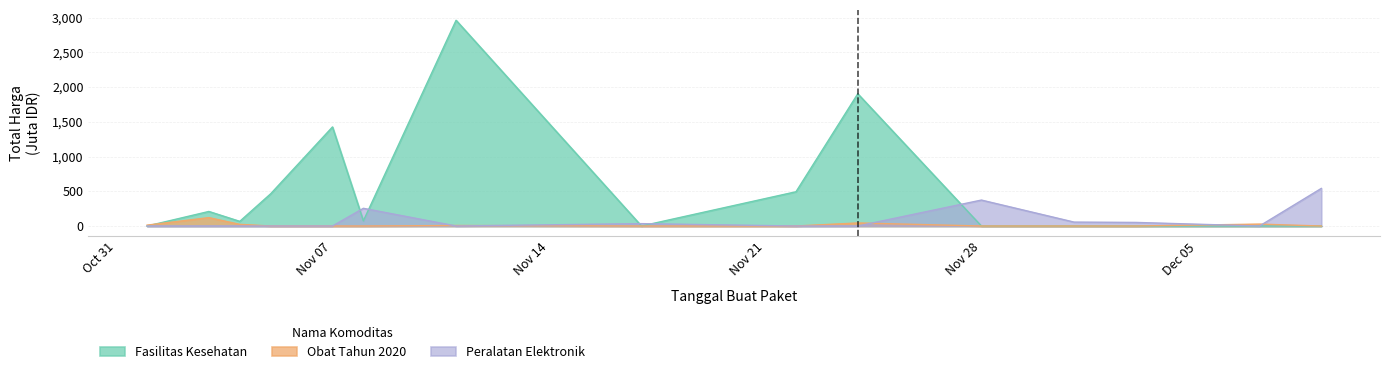

What is the difference between the maximum and minimum values in the Peralatan Elektronik series?

541.1